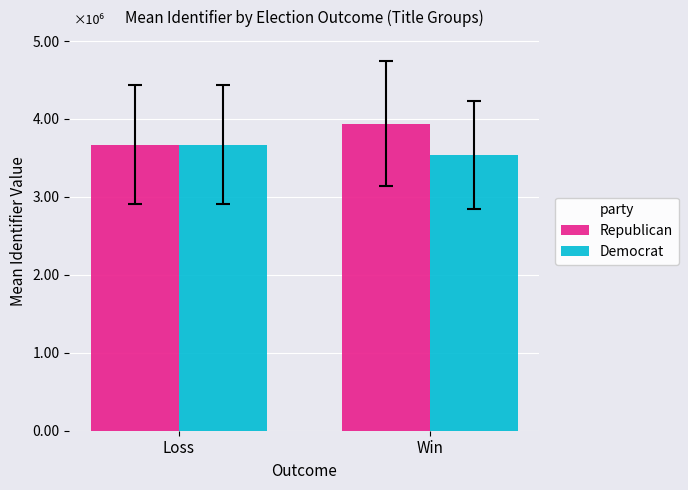

Between Loss and Win, which series saw the biggest shift?

Republican